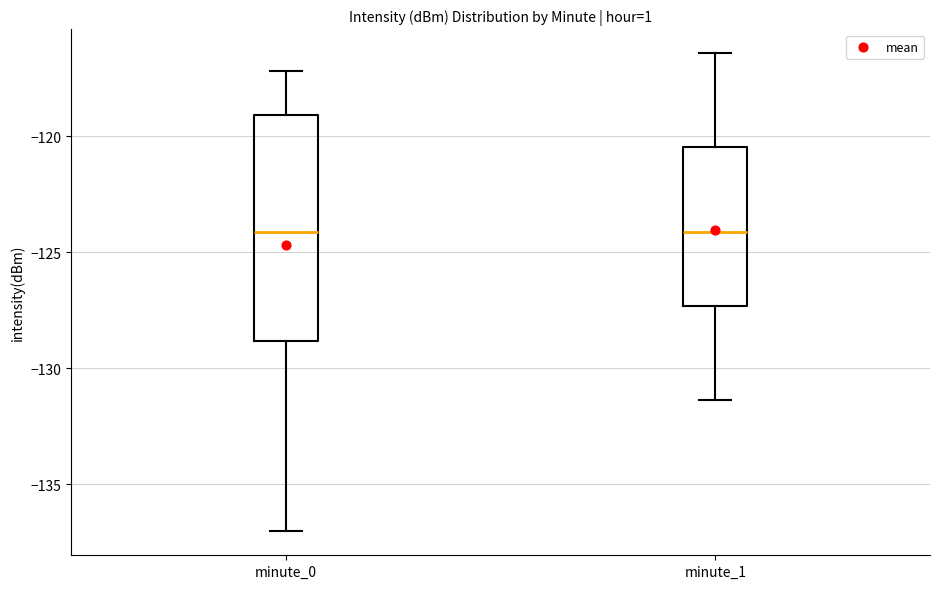

Where is the lower edge of the box for minute_1 on the y-axis? The values are not printed on the chart, so give them approximately, as read against the axis.

-127.5